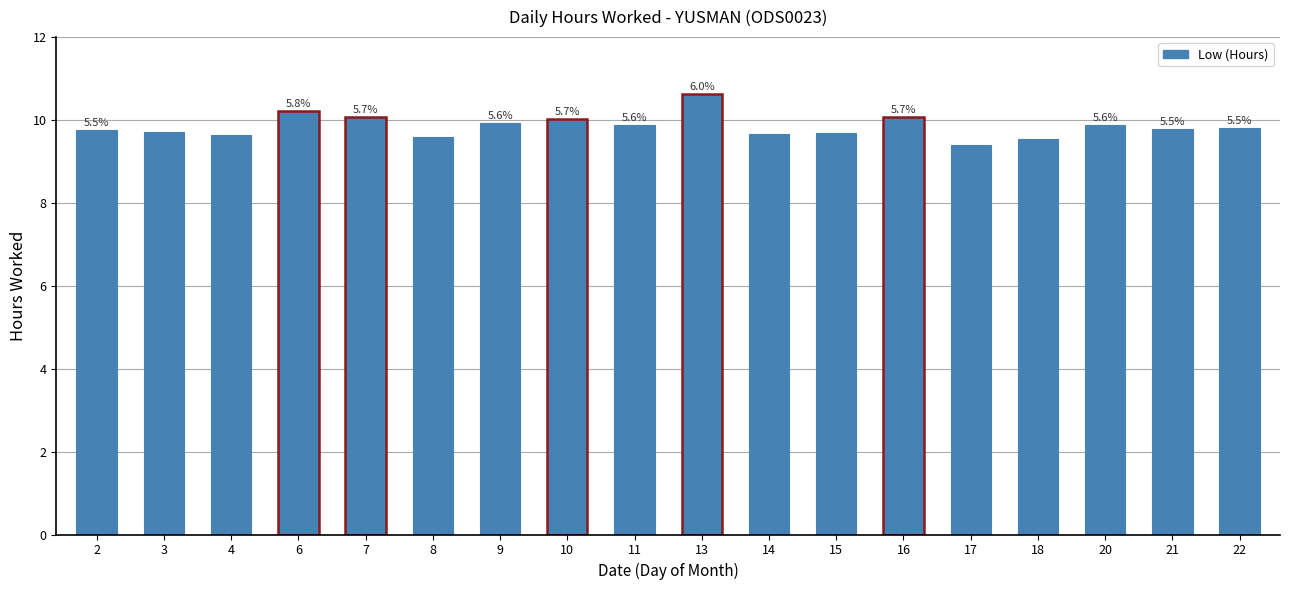

How many bars are there in total?

18